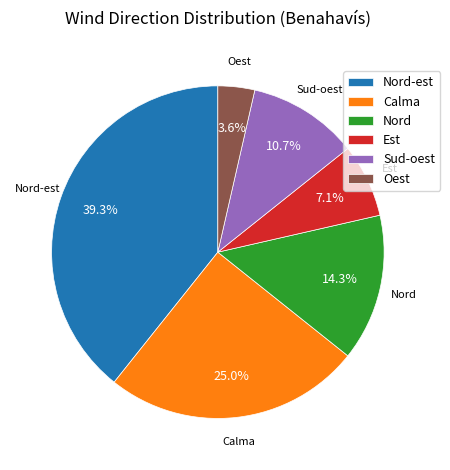

Is there any slice that represents more than half of the pie?

No